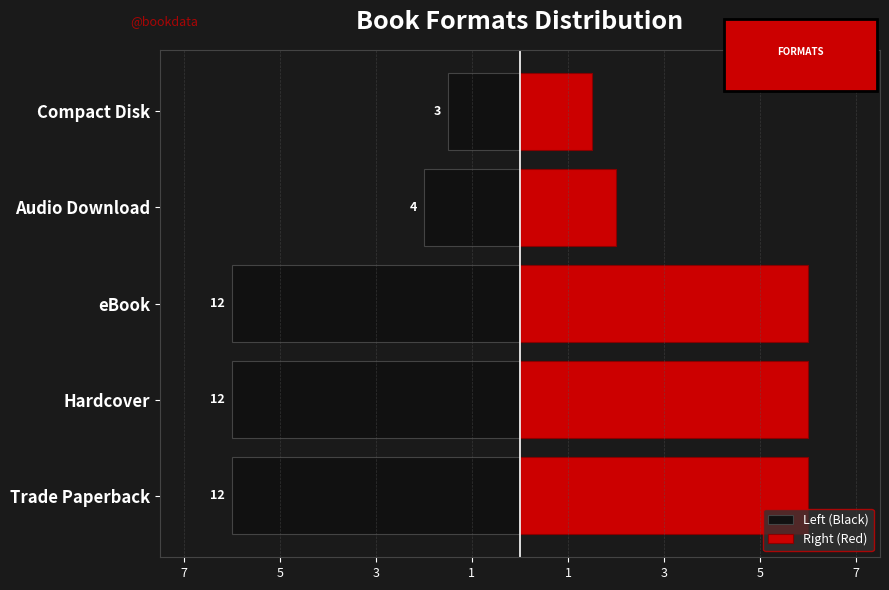

True or false: Right (Red) has a value of 1.5 at Compact Disk.

True